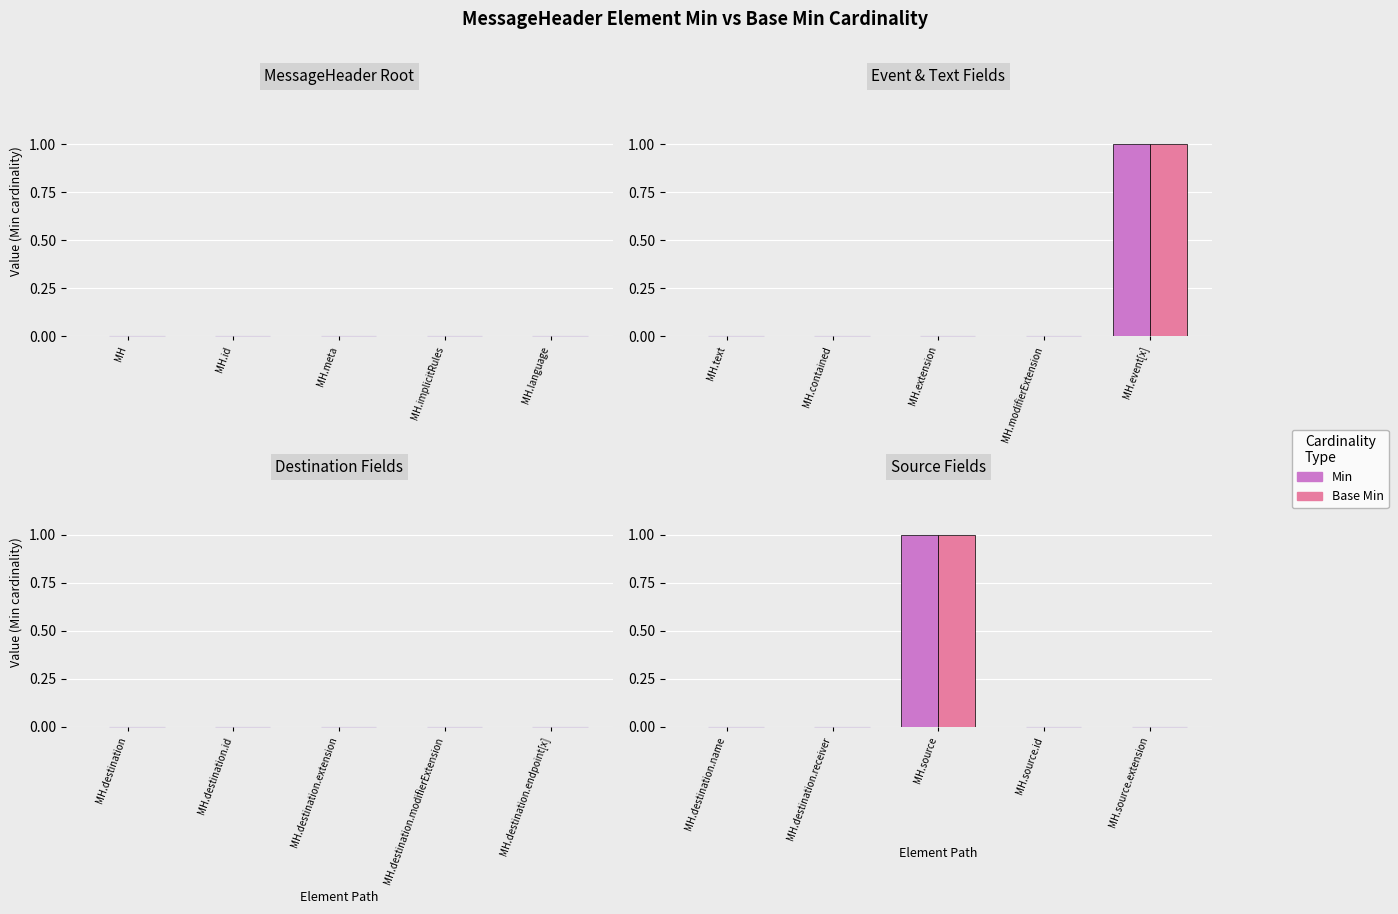

What is the maximum value for Base Min?

1